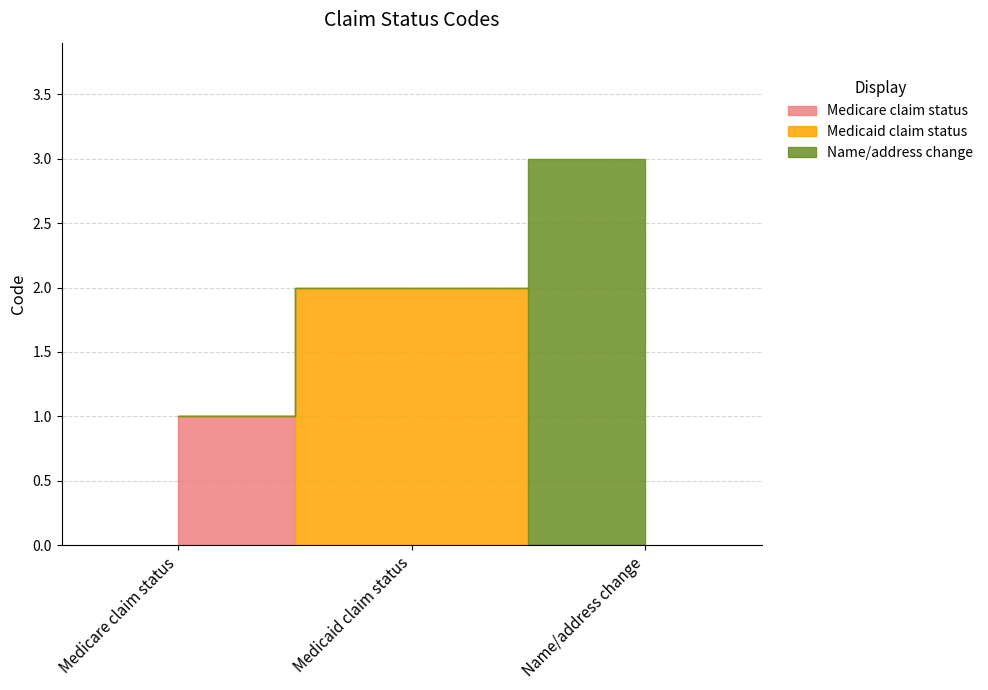

At which label is the value closest to 2?

Medicaid claim status